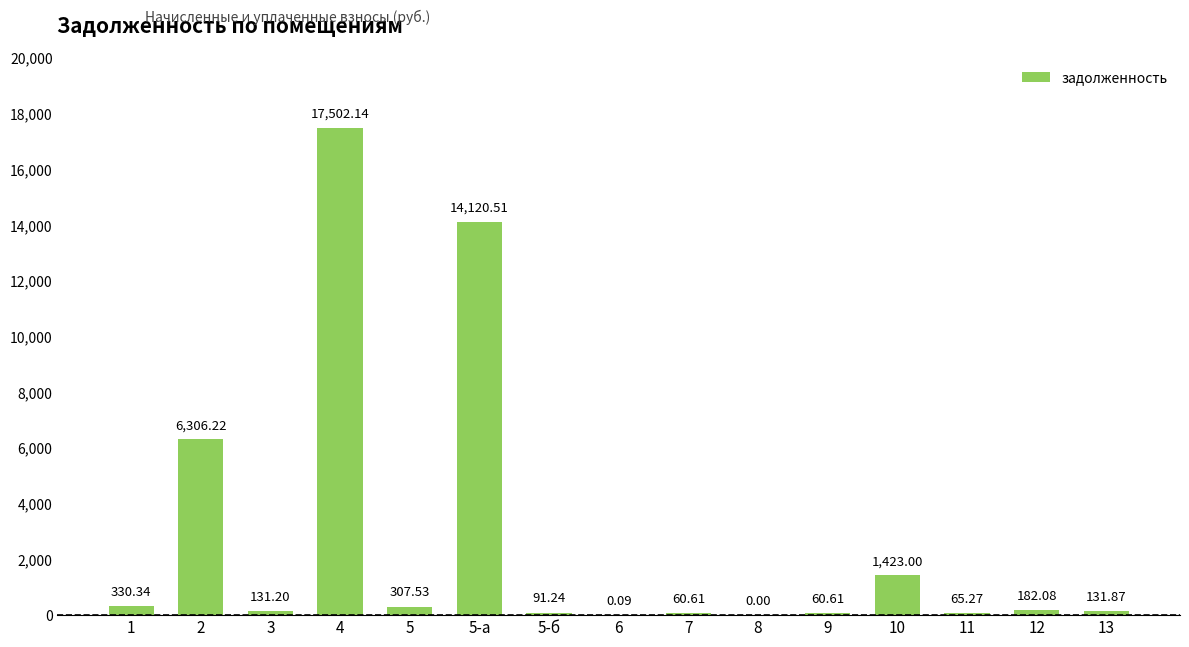

What is the ratio of the value at 5 to the value at 13?

2.3